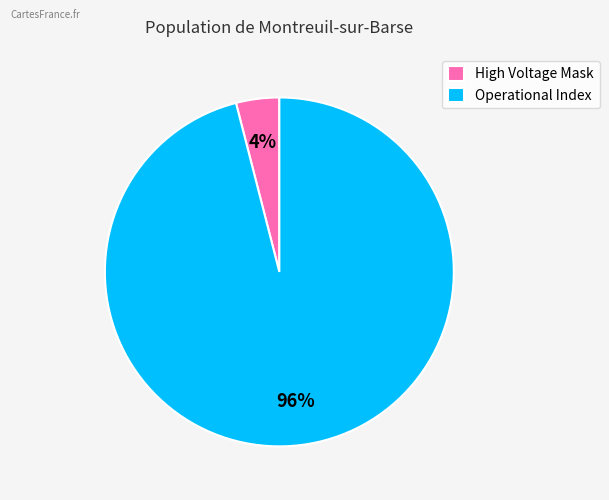

Rank the categories by value from lowest to highest.

High Voltage Mask, Operational Index